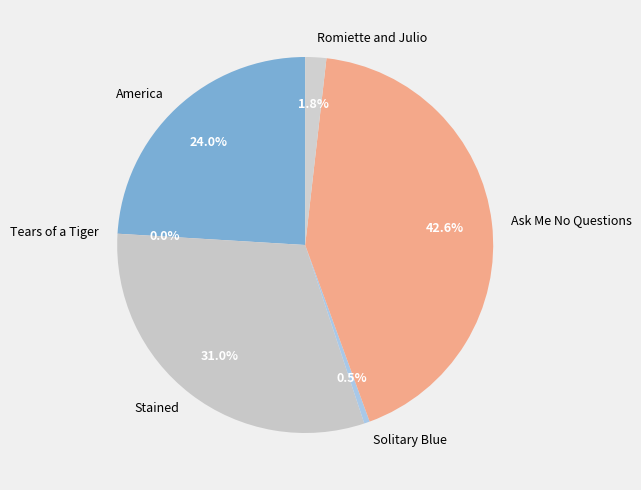

What percentage is NOT represented by Romiette and Julio?

98.2%